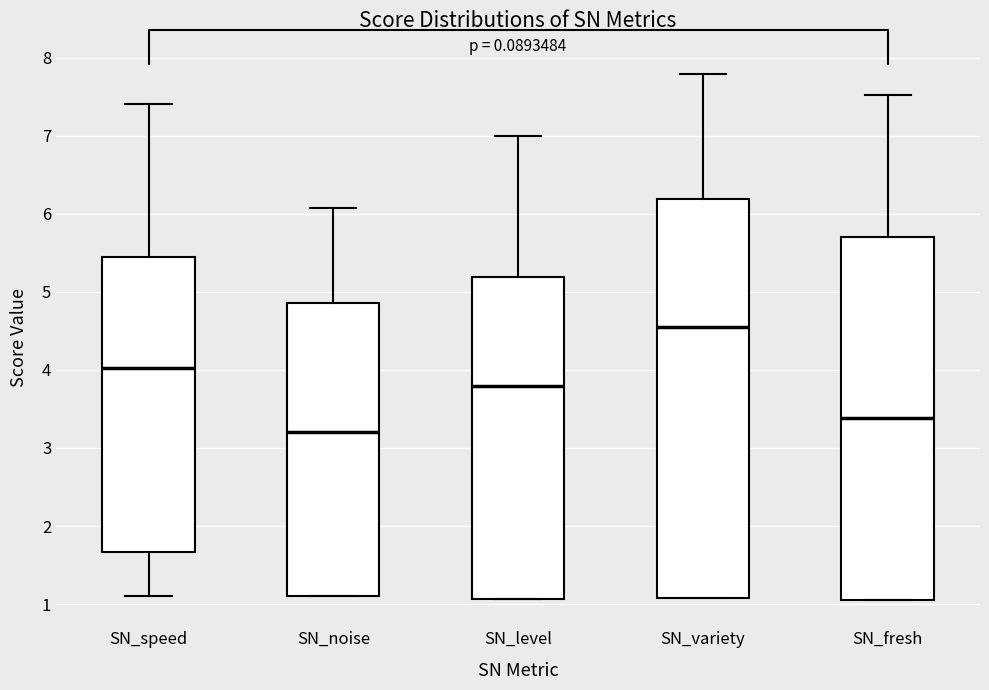

Which box is the tallest, from its lower edge to its upper edge?

SN_variety